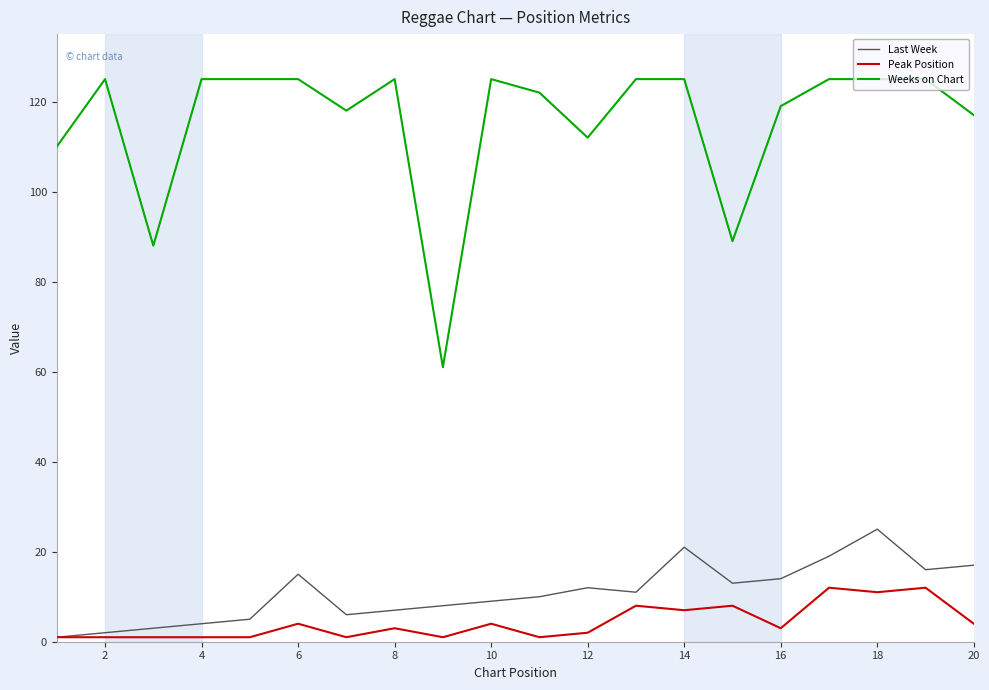

Rank the series by their maximum value, from lowest to highest.

Peak Position, Last Week, Weeks on Chart